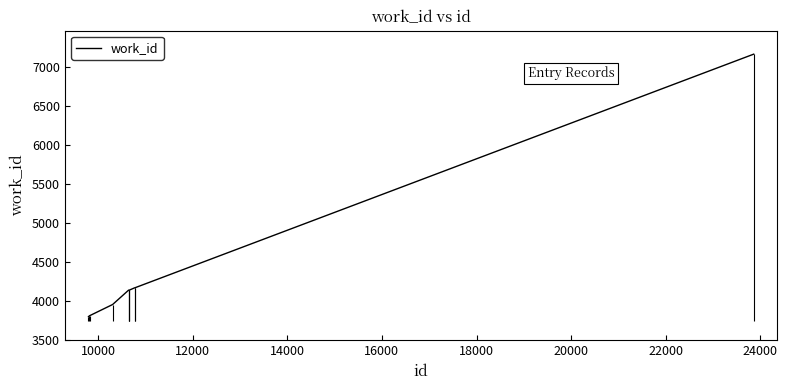

Reading left to right, what are all the values shown in this chart?

3800	3810	3813	3957	4141	4141	4141	4171	4171	7163